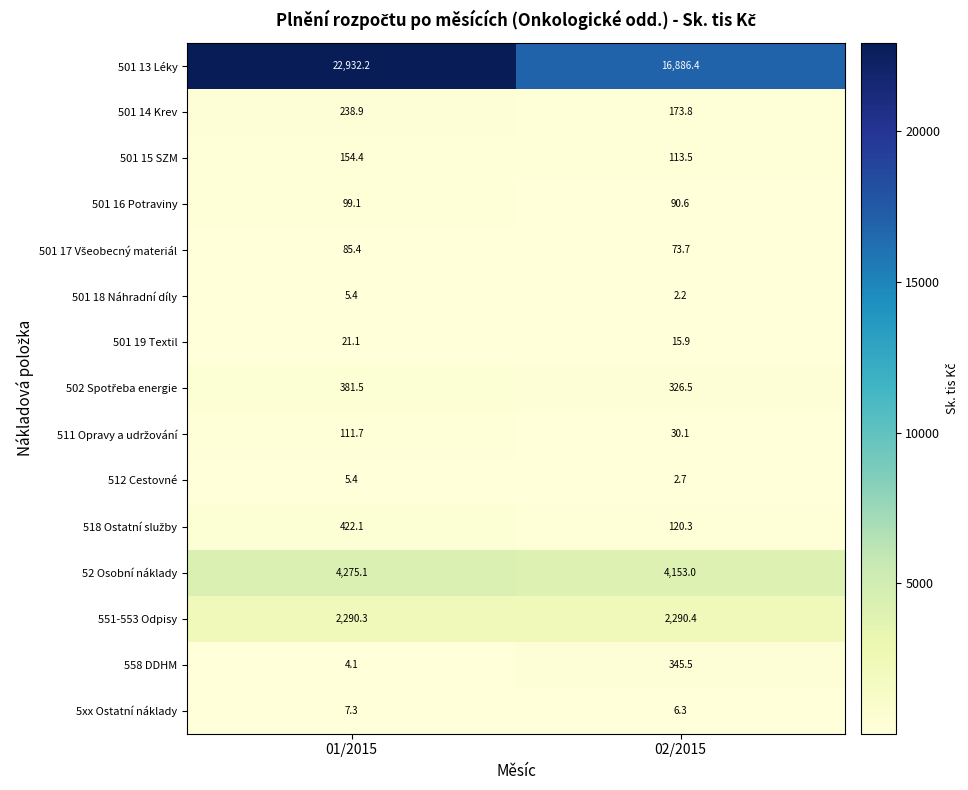

Where does the 5xx Ostatní náklady series first go above 7?

01/2015